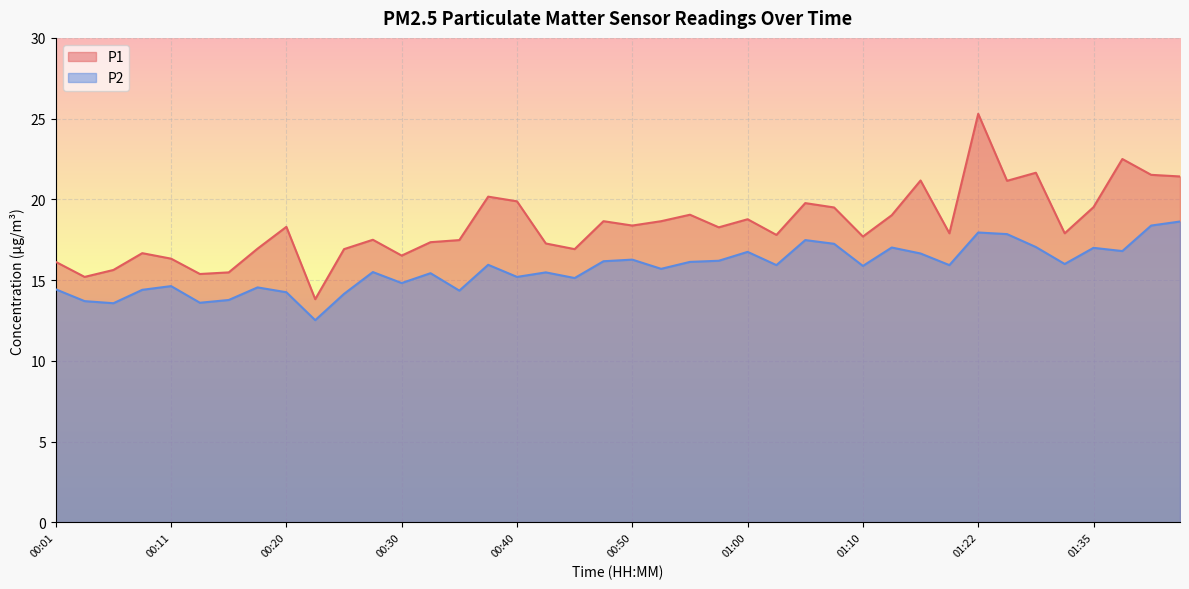

True or false: P1 and P2 intersect in this chart.

False